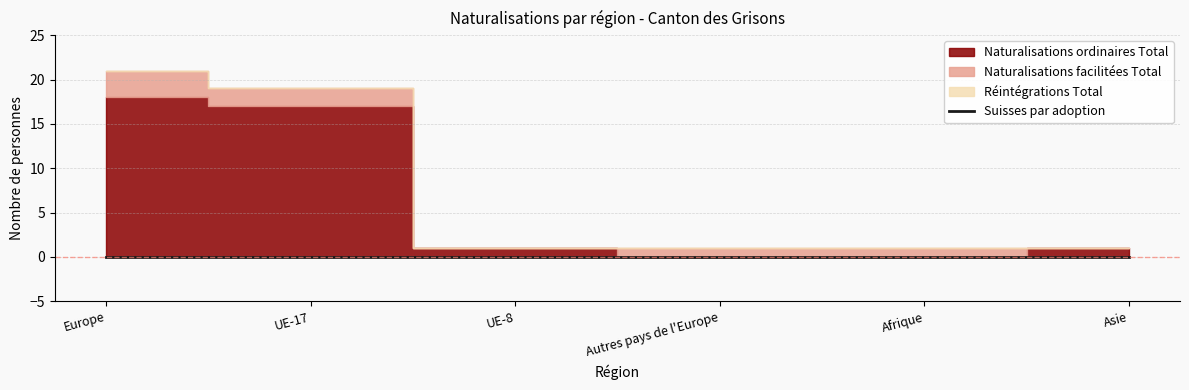

What is the difference between the Naturalisations facilitées Total values at UE-8 and Afrique?

1